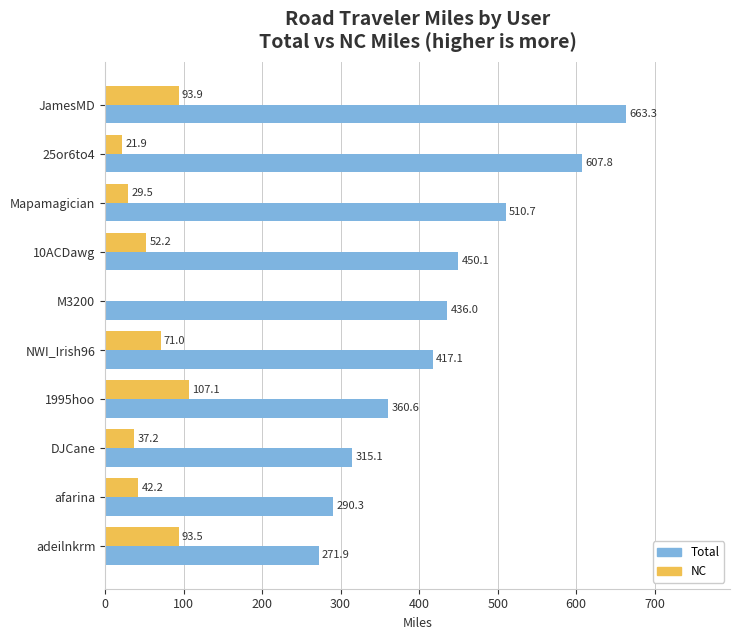

What is the sum of the Total values at 10ACDawg and NWI_Irish96?

867.2